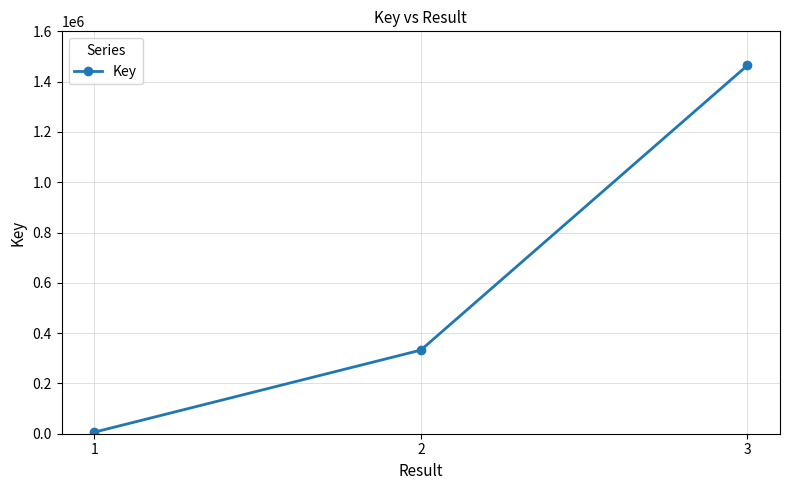

At which label is the value closest to 735254?

2